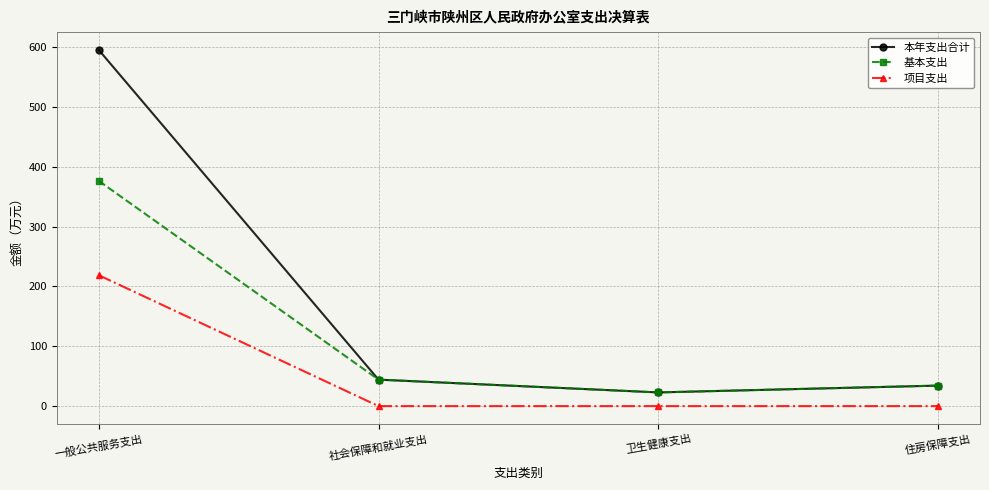

What are all the series names shown in the legend?

本年支出合计, 基本支出, 项目支出